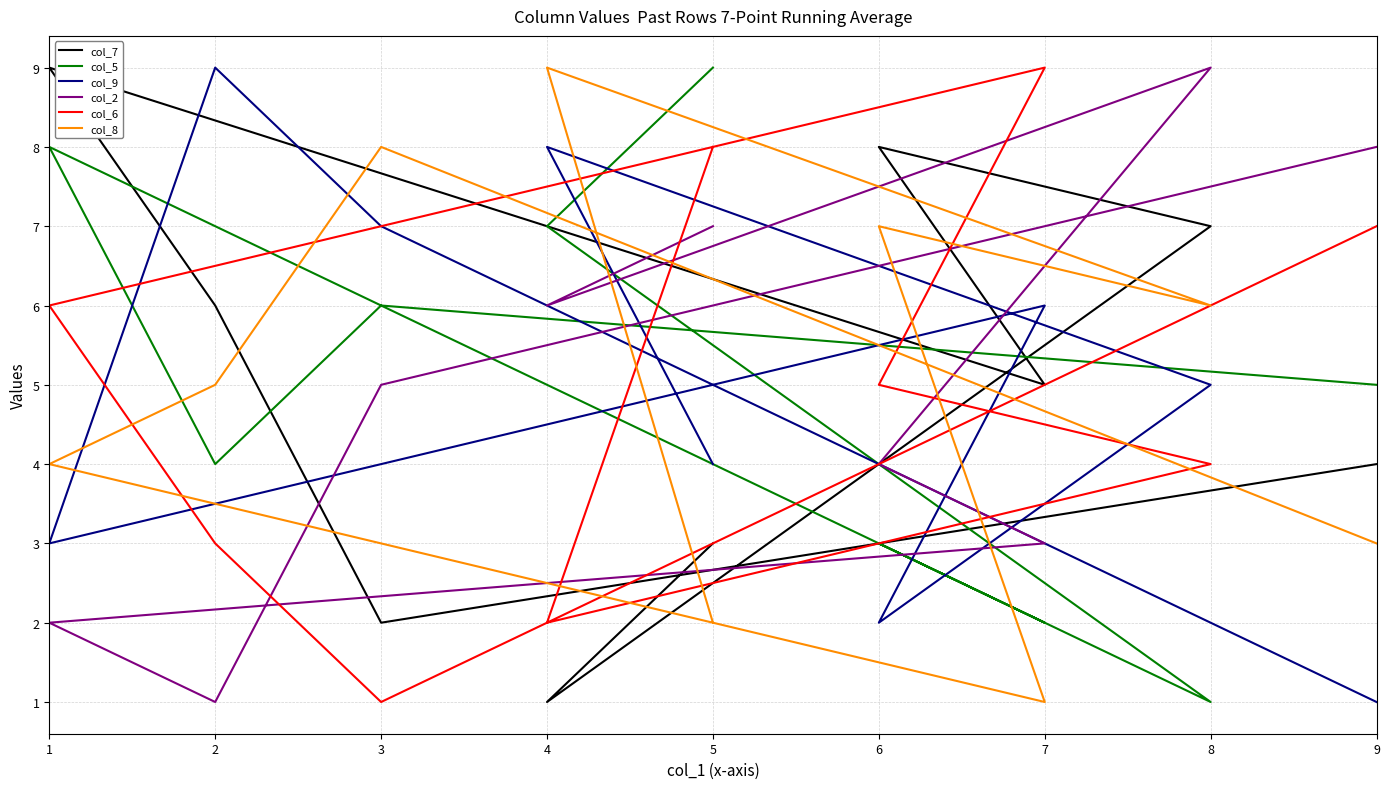

Which series has the widest spread of values?

col_7